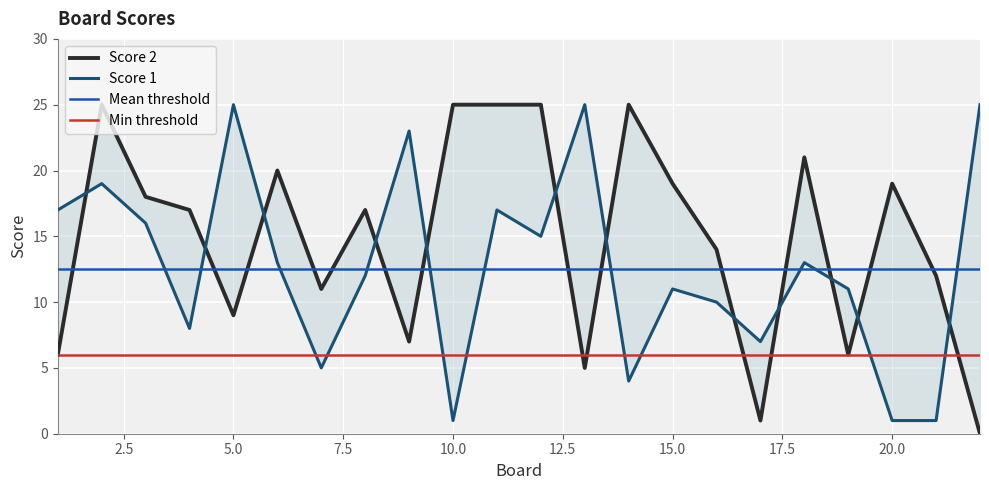

Where is Score 2 nearest to the value 12?

21